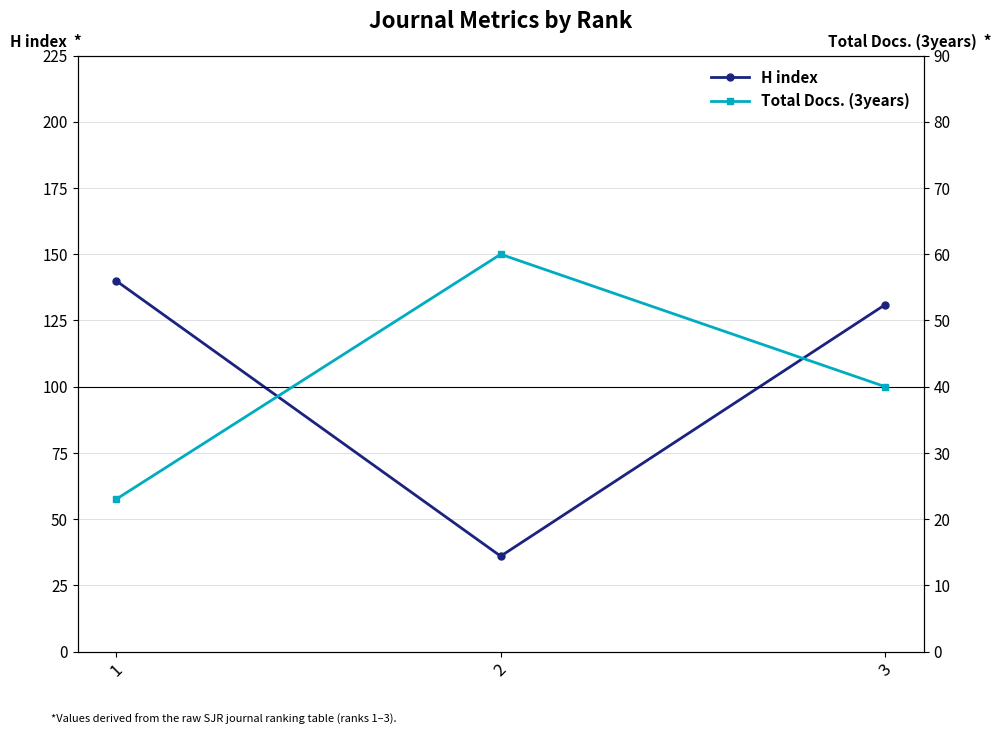

Rank the series by their maximum value, from lowest to highest.

Total Docs. (3years), H index